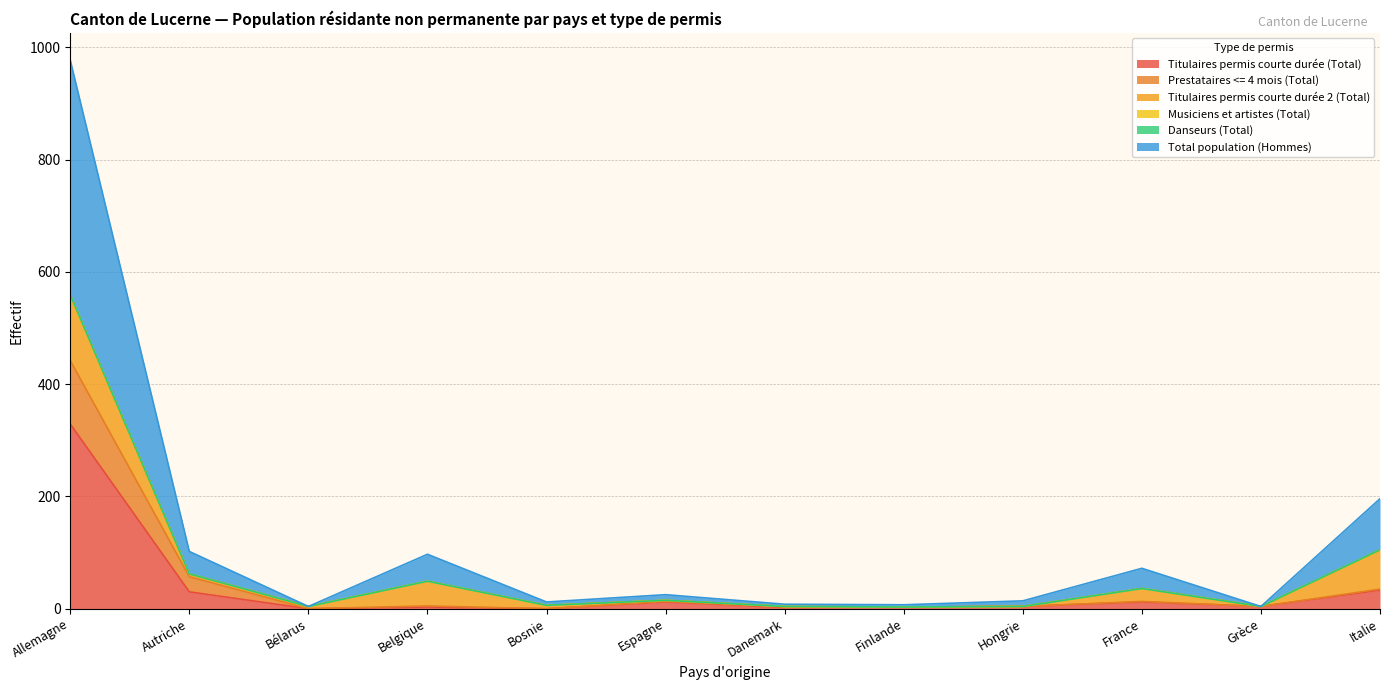

What is the maximum value for Titulaires permis courte durée (Total)?

329